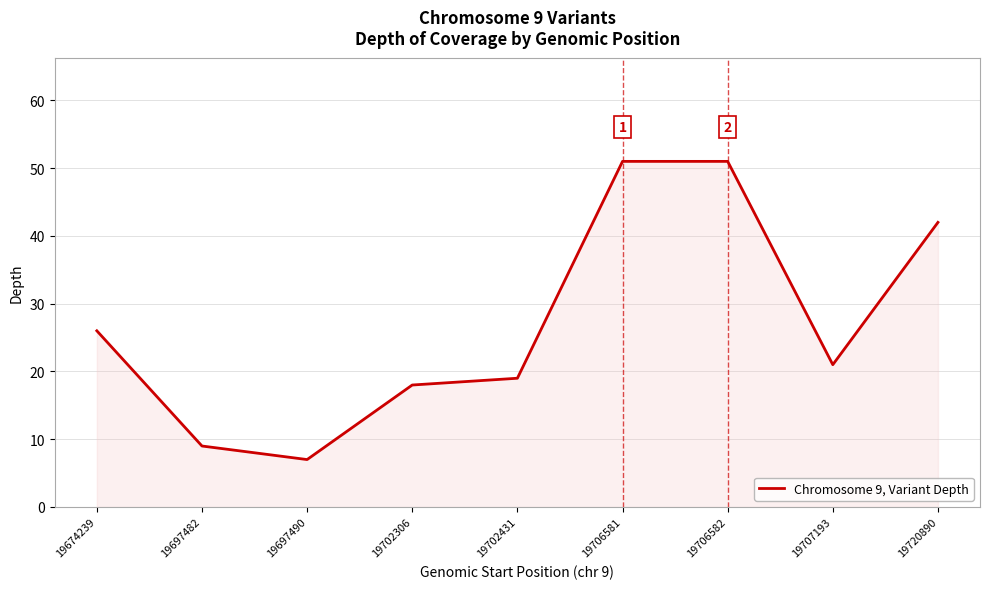

Which category has the lowest value across all series?

19697490